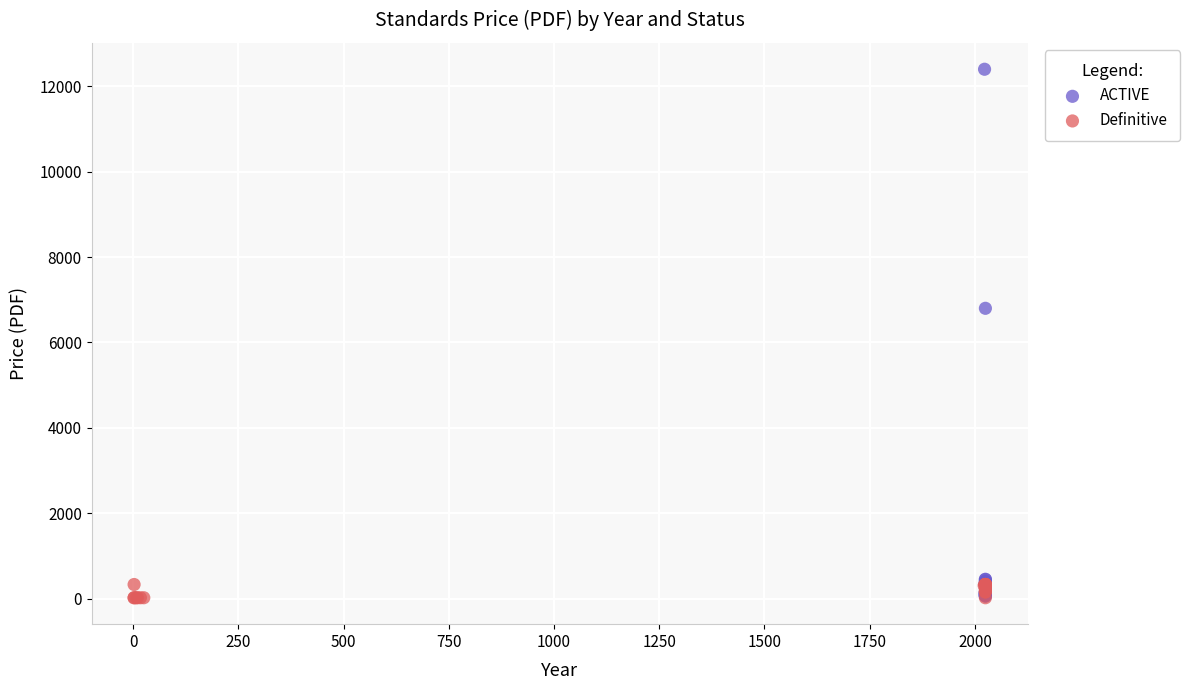

What are all the series names shown in the legend?

ACTIVE, Definitive